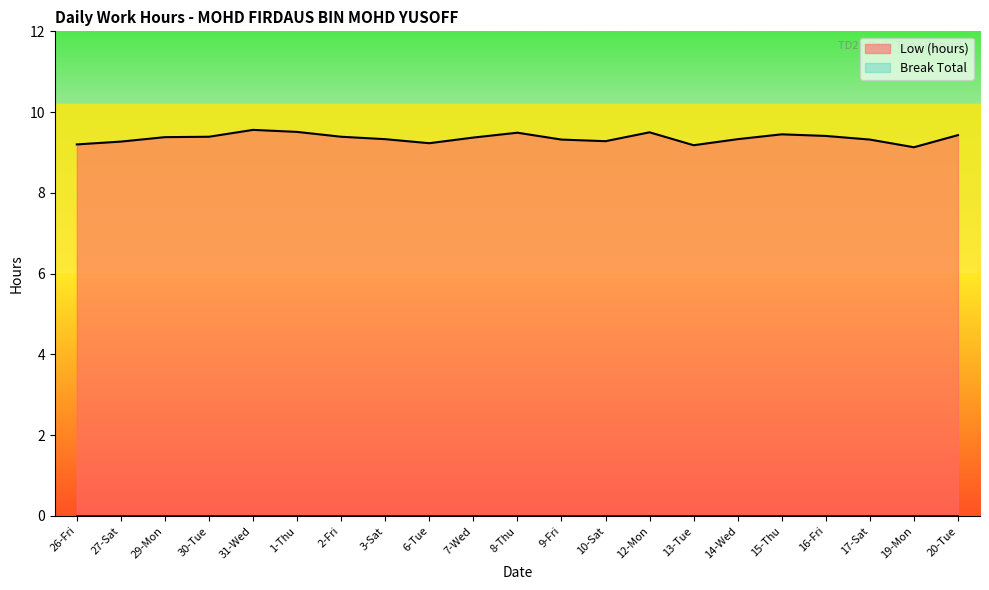

What is the change in value from 30-Tue to 19-Mon?

-0.3